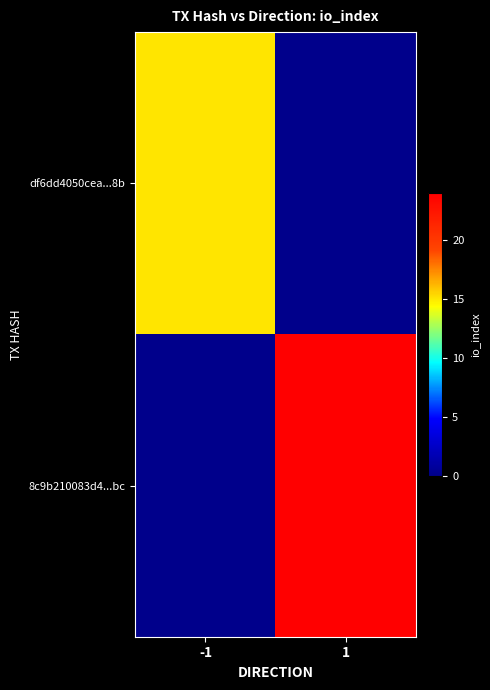

How many categories are shown in the chart?

2